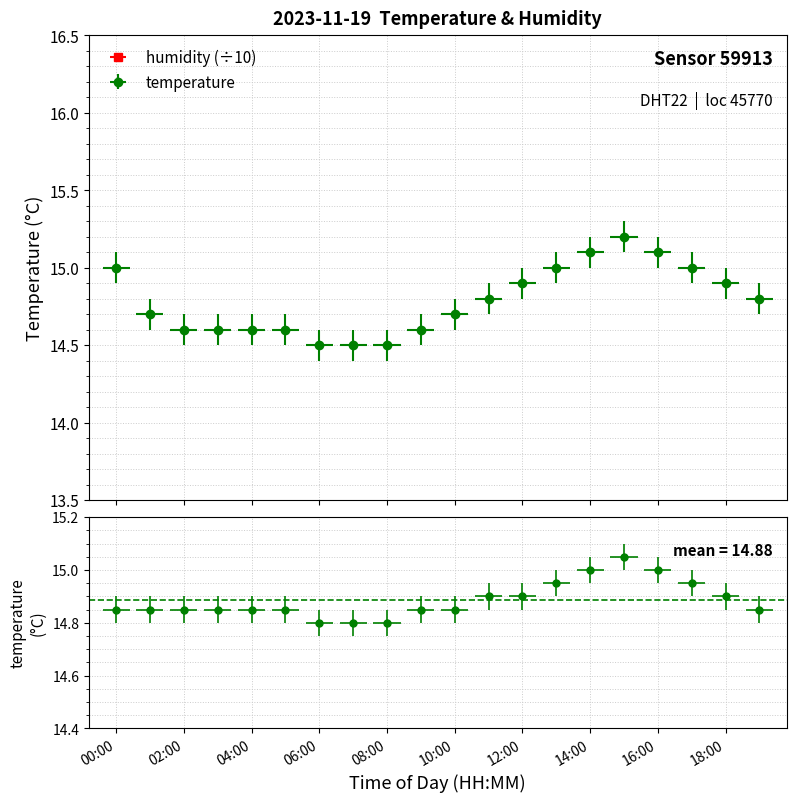

Between 06:00 and 15:00, which is larger?

15:00